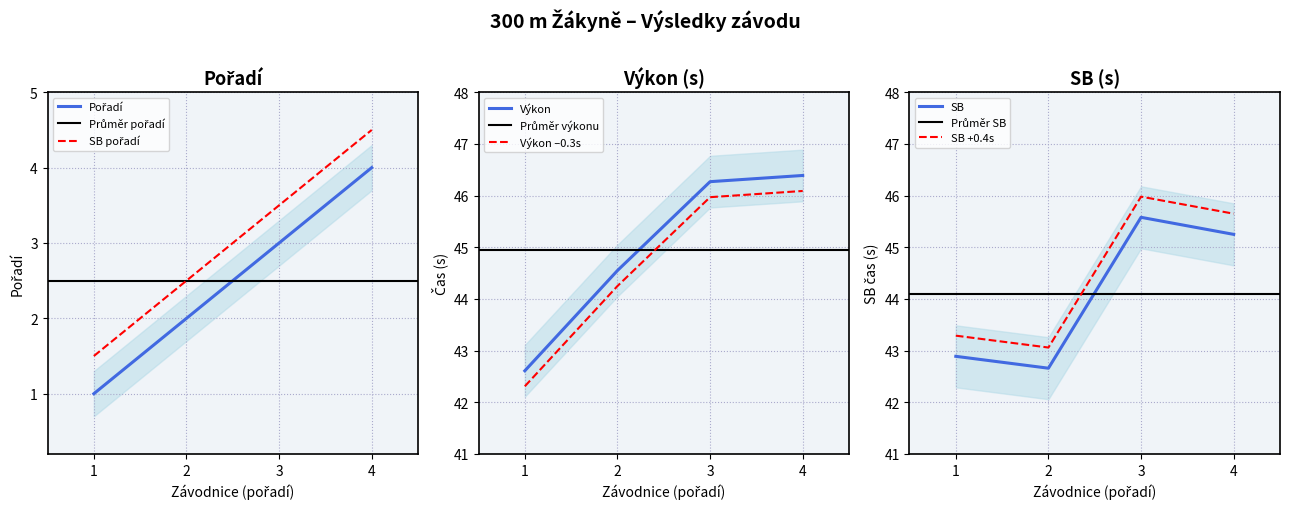

Is it true that Výkon –0.3s equals 44.2 at 2?

True